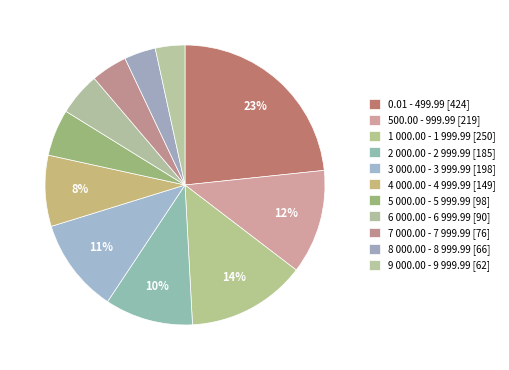

To the nearest percent, what is the average slice percentage?

9%